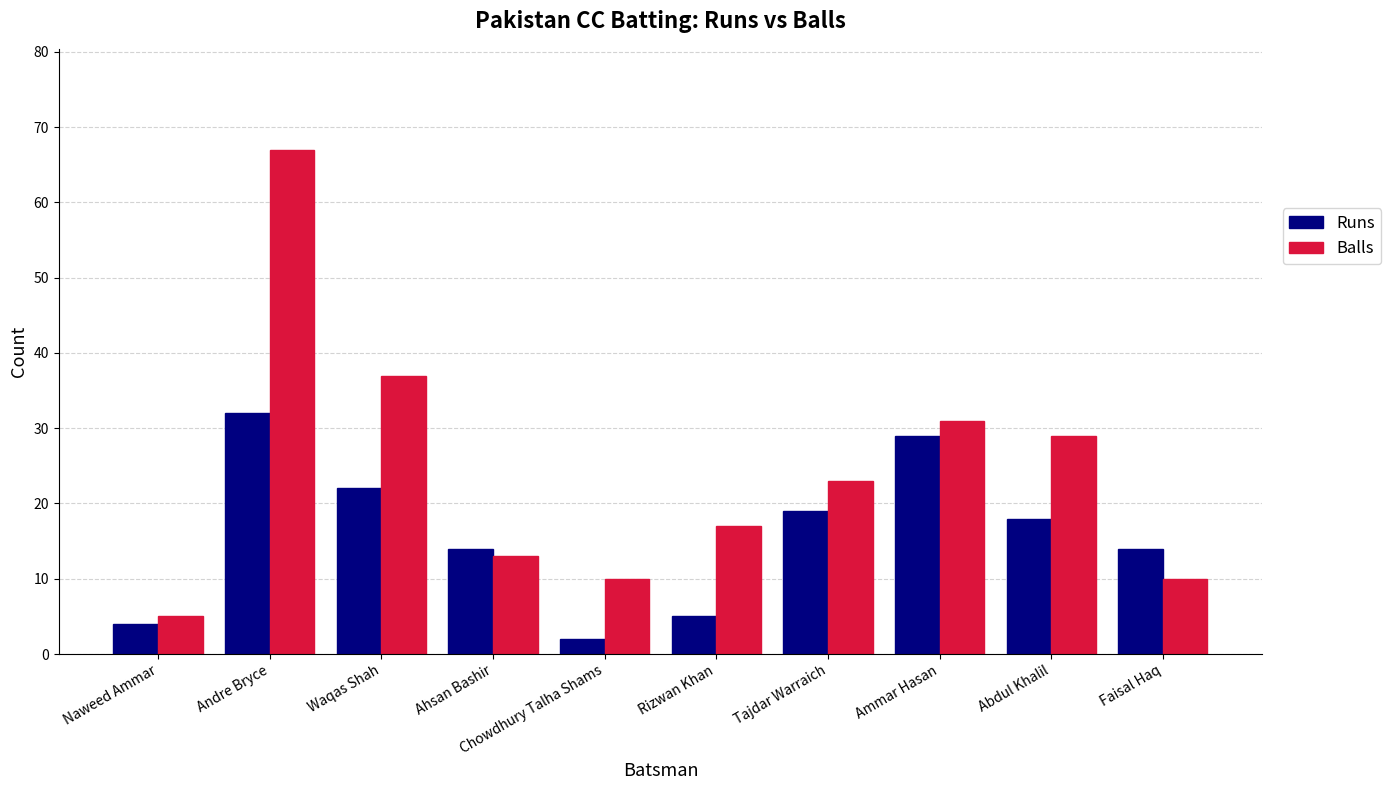

What is the difference between the second highest and minimum values in the Runs series?

27